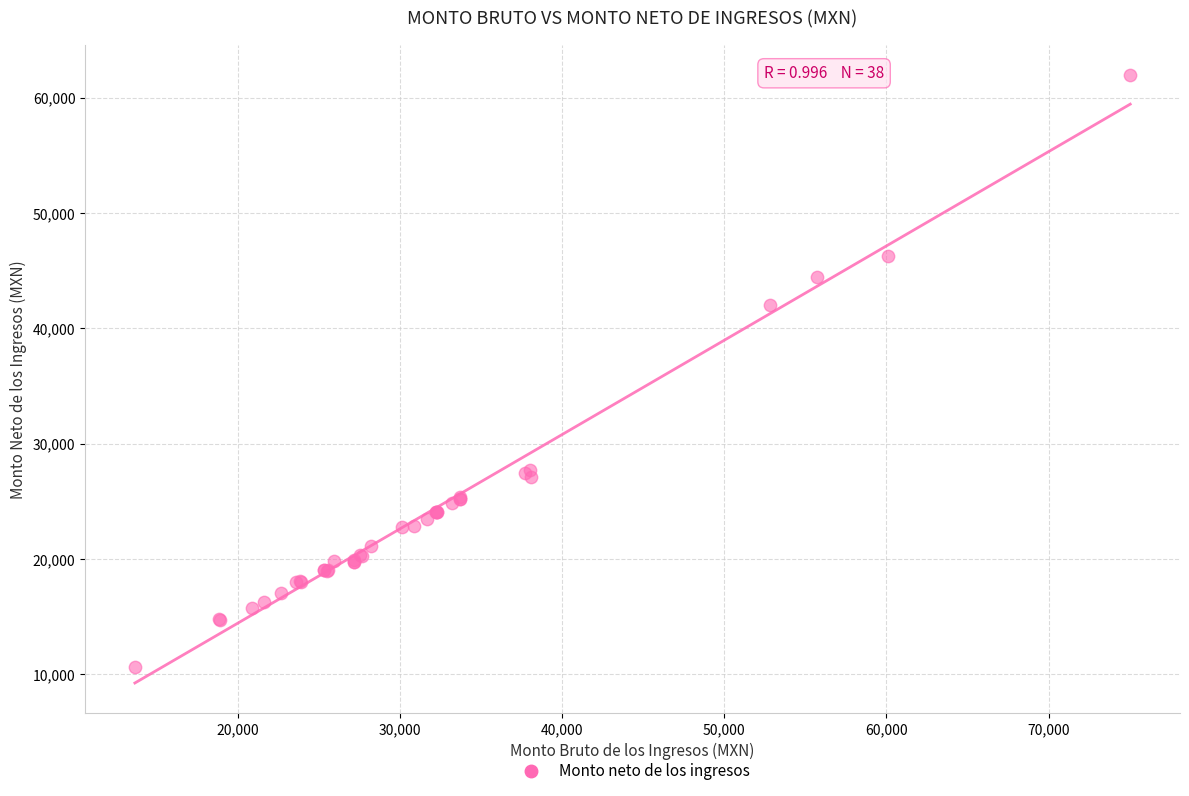

What Y value in the scatter plot is closest to 36313?

42028.3